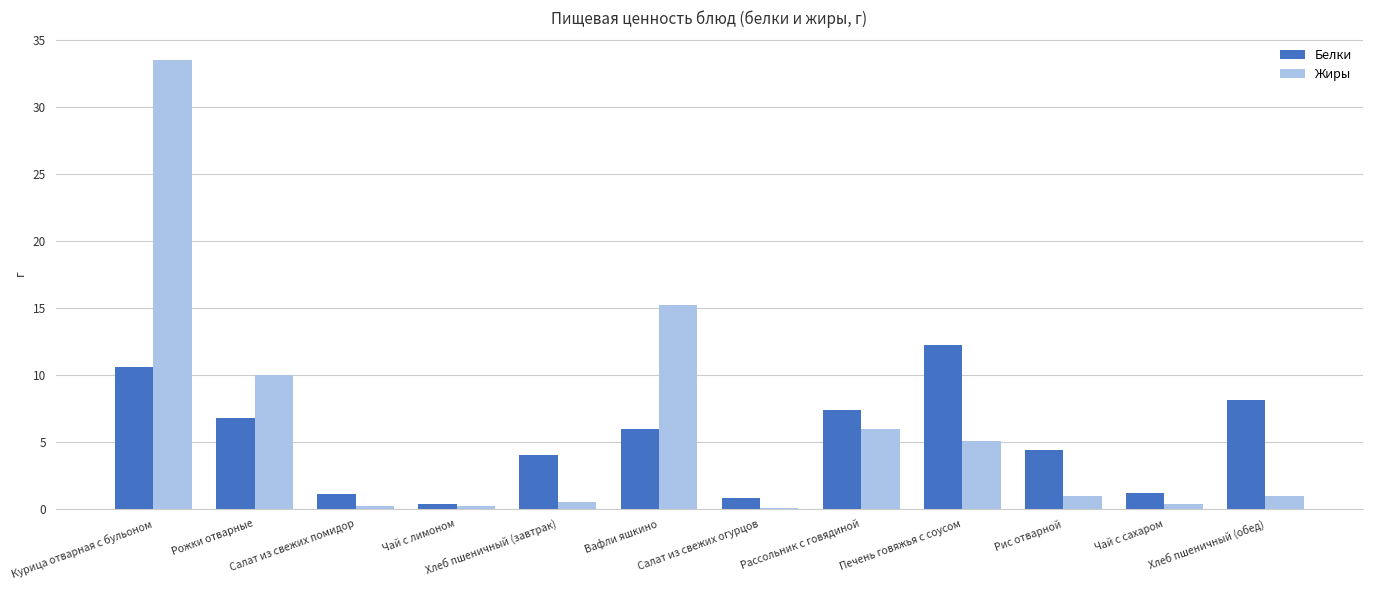

Is the value of Жиры at Хлеб пшеничный (завтрак) greater than the value of Белки at Рассольник с говядиной?

No